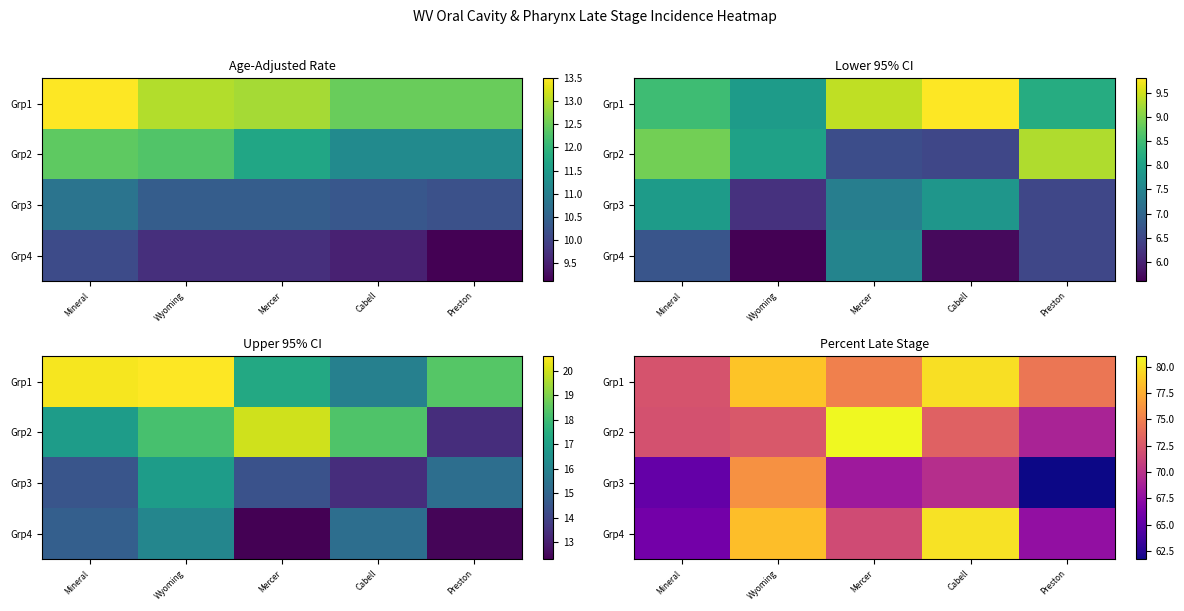

How many data points does each series have?

5